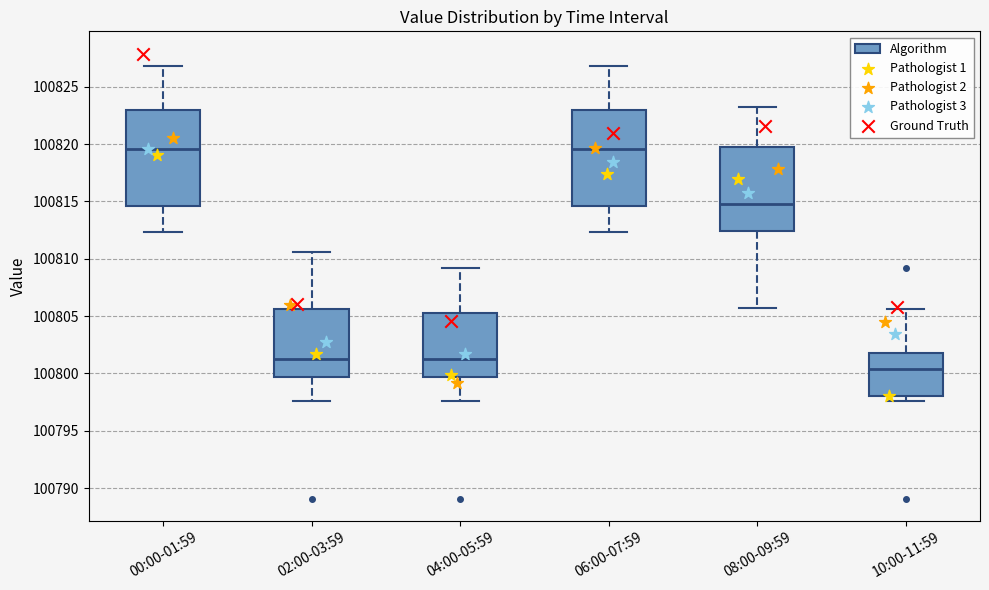

Where does the lower whisker of the box for 08:00-09:59 end on the y-axis? The values are not printed on the chart, so give them approximately, as read against the axis.

100805.5